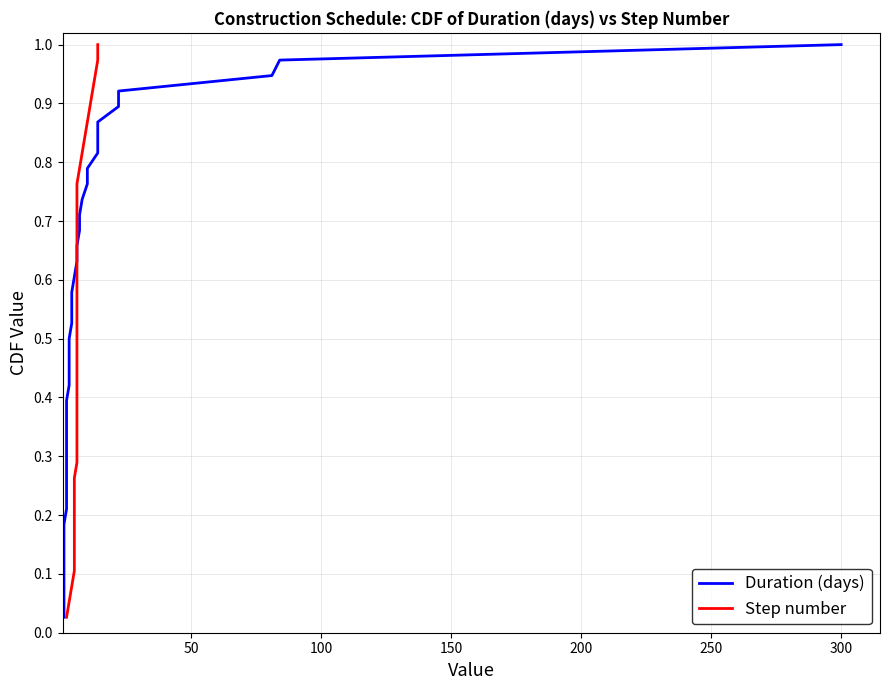

How many lines are shown in the chart?

2